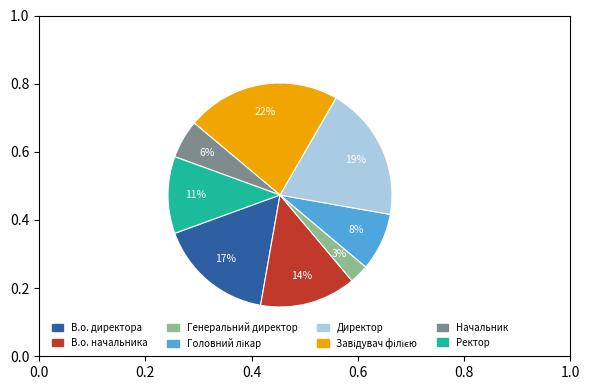

The В.о. директора slice represents 17% of the pie. True or false?

True